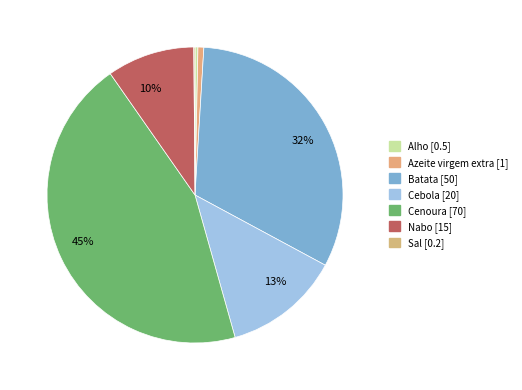

What percentage do Sal and Cebola together represent?

12.9%